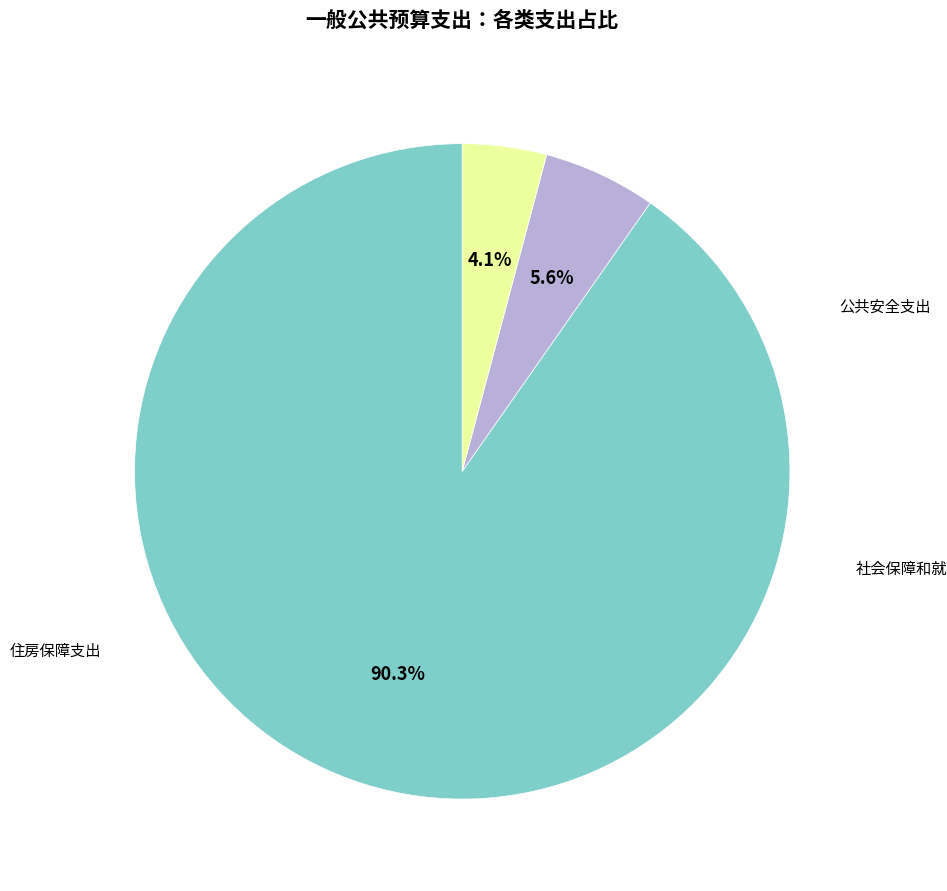

What percentage is the 住房保障支出 slice, to the nearest percent?

4%